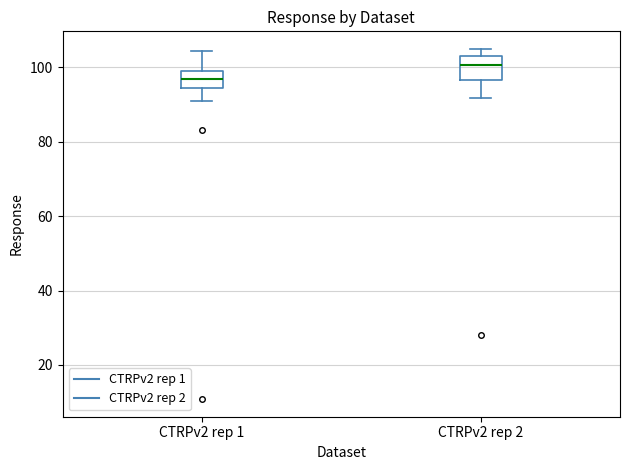

Which box has the lowest median line?

CTRPv2 rep 1